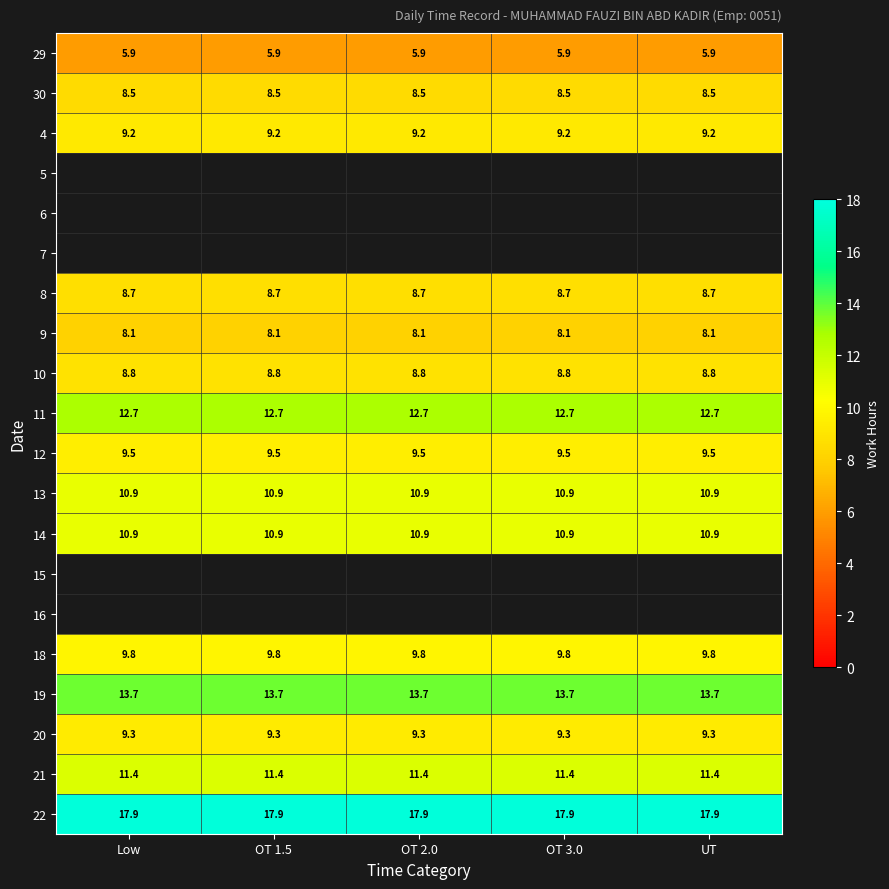

Is the value of 20 at UT greater than the value of 14 at UT?

No